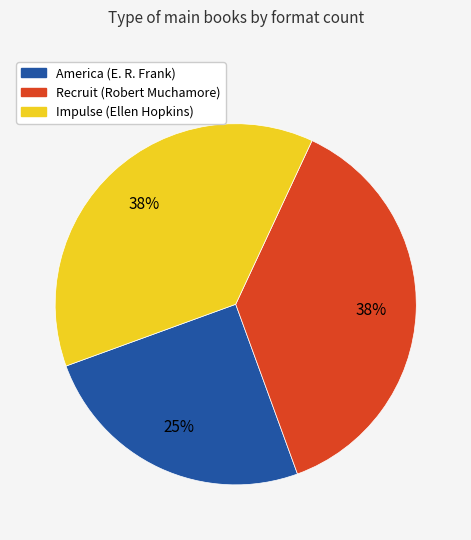

How many segments does this pie chart have?

3